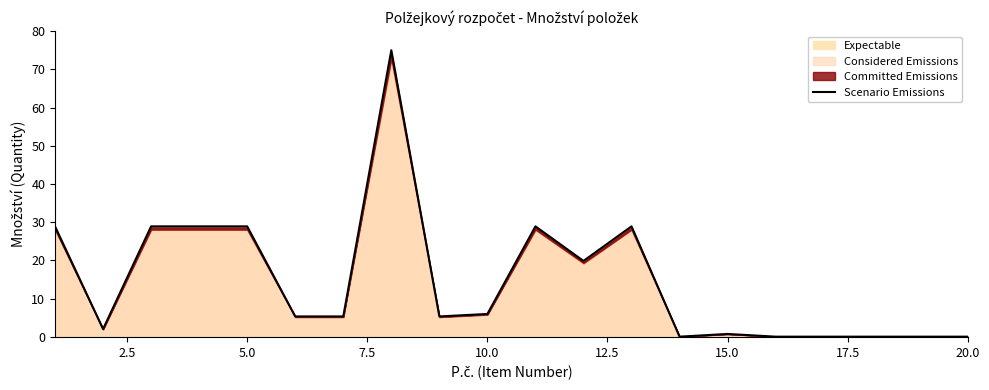

What is the average value?

14.7